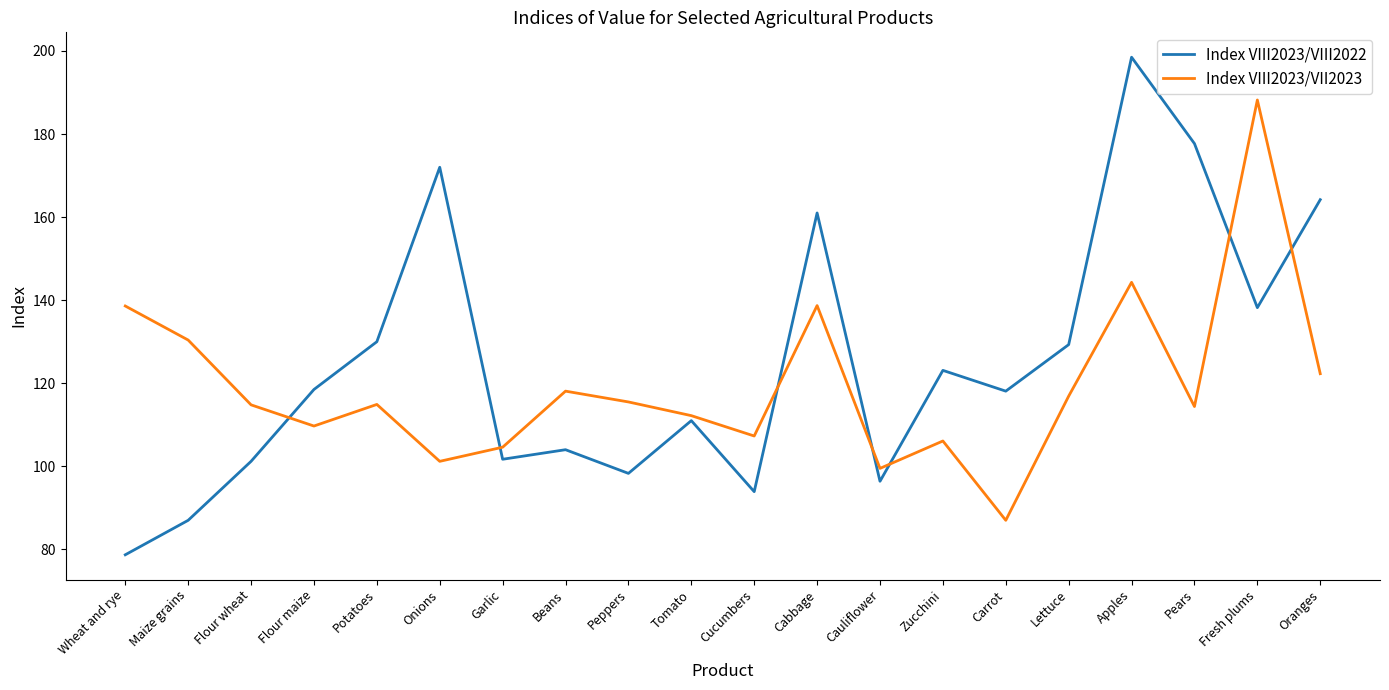

How many times do Index VIII2023/VII2023 and Index VIII2023/VIII2022 cross each other?

7